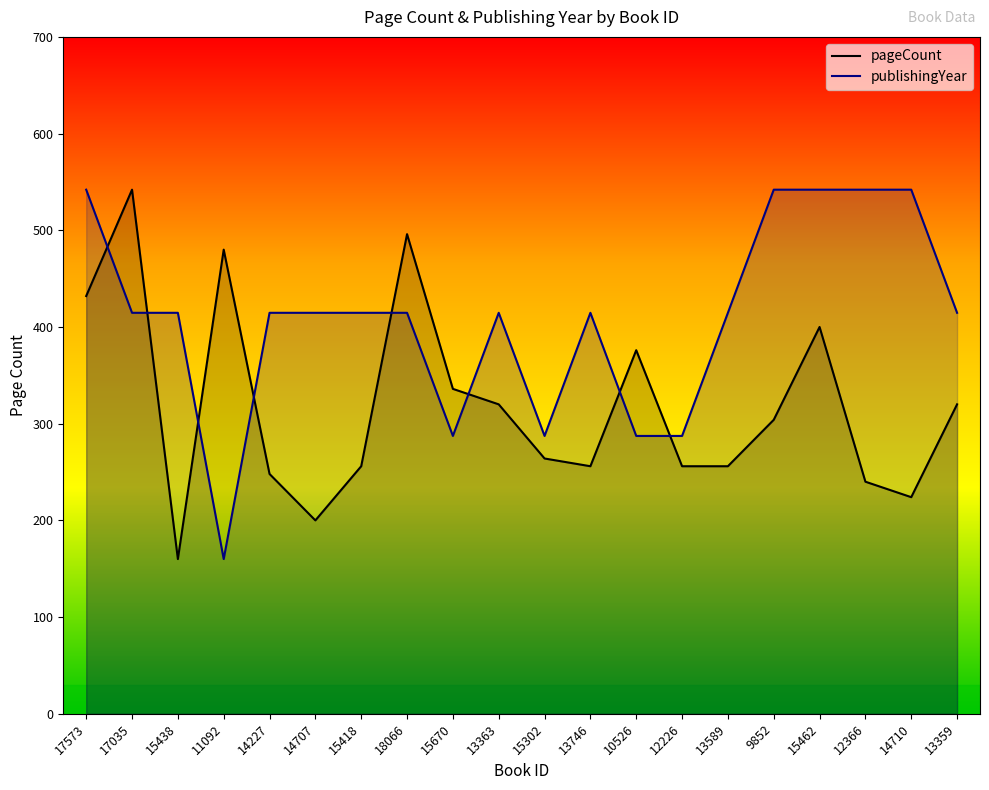

After their last crossing, which series has the higher values: pageCount or publishingYear?

publishingYear